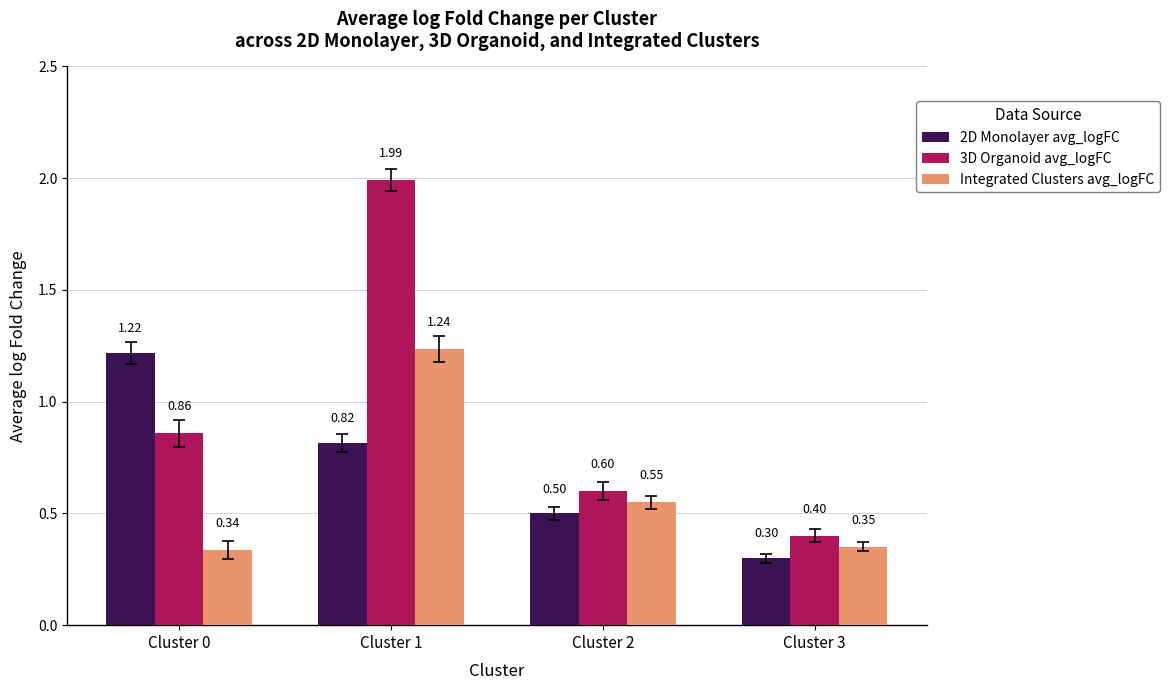

Between Cluster 1 and Cluster 3, which series saw the biggest shift?

3D Organoid avg_logFC